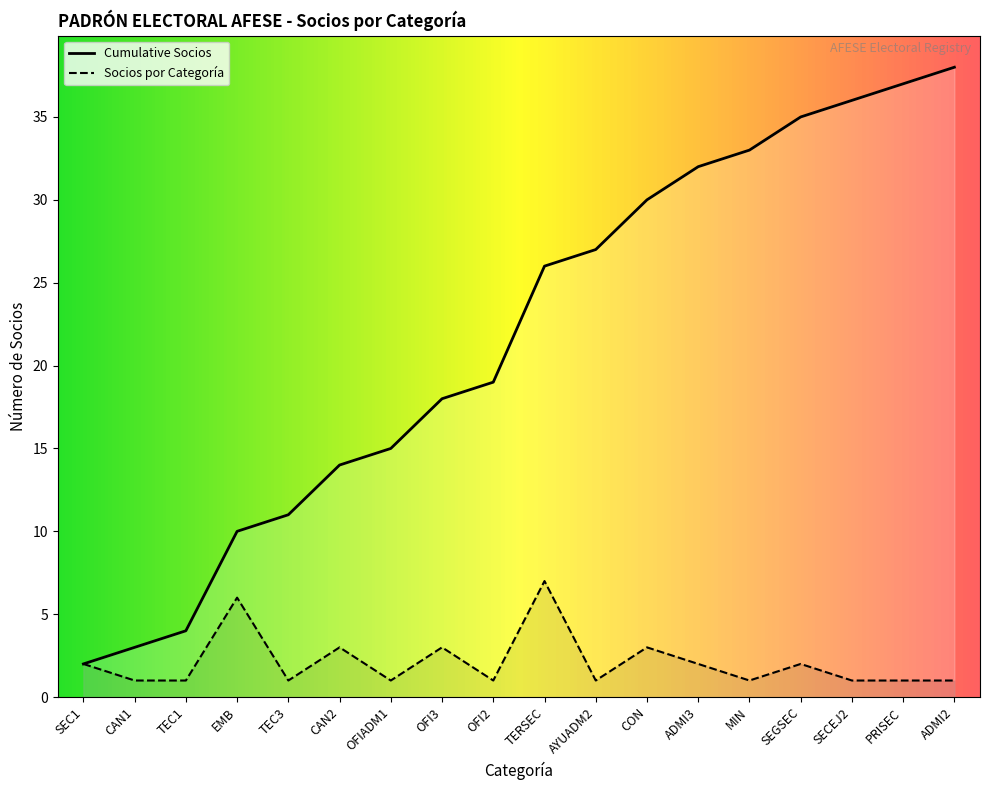

Between MIN and CAN2, which is larger?

MIN